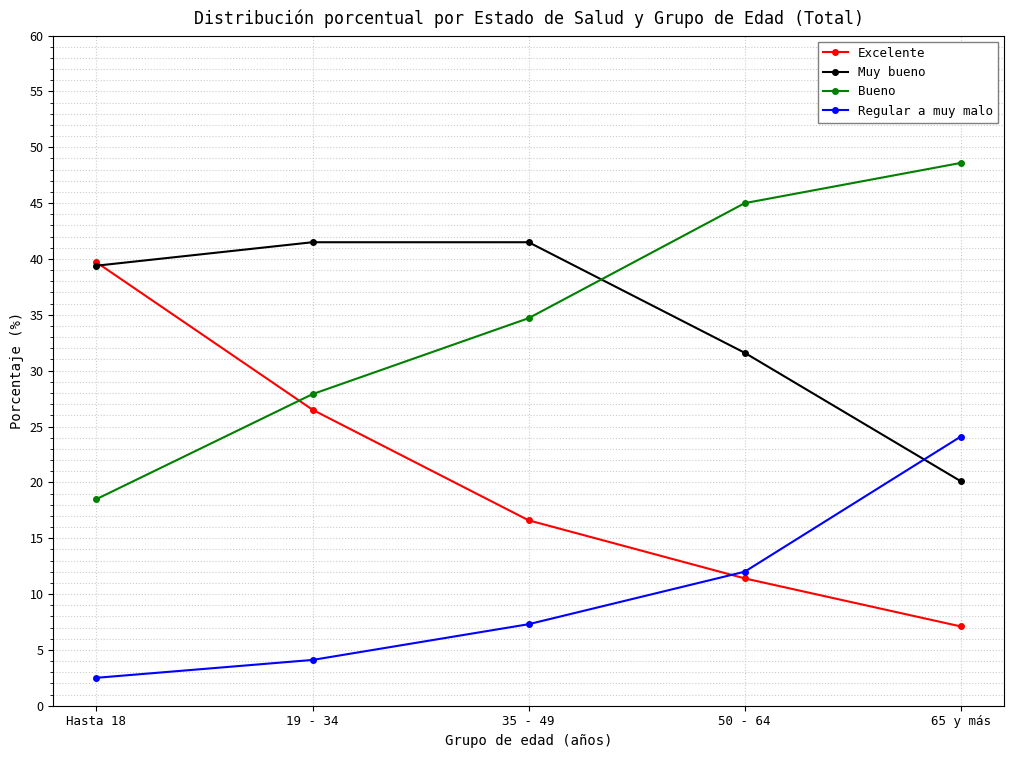

Is the value of Muy bueno at 35 - 49 greater than the value of Excelente at 19 - 34?

Yes